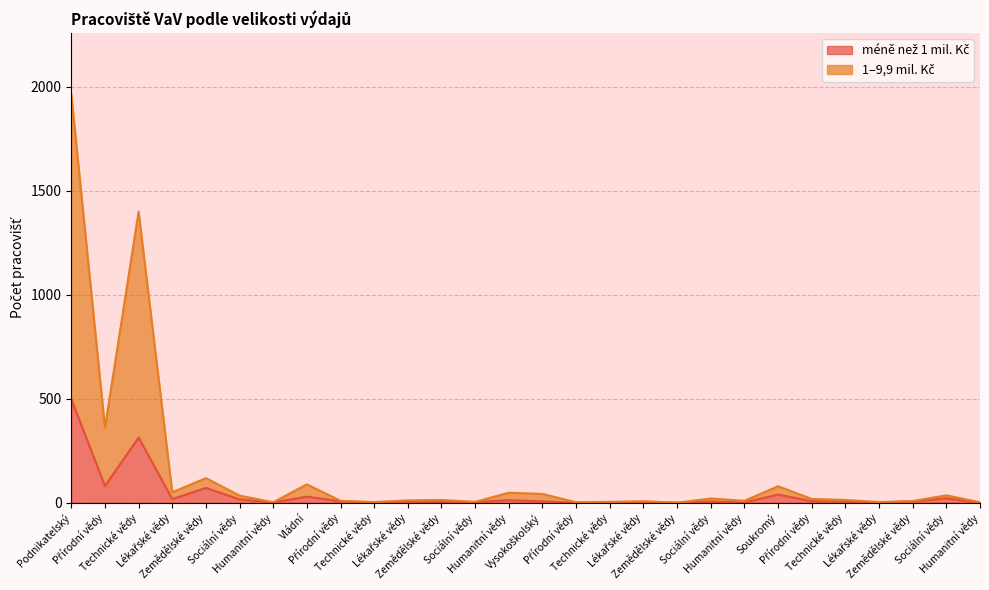

How many lines are shown in the chart?

2